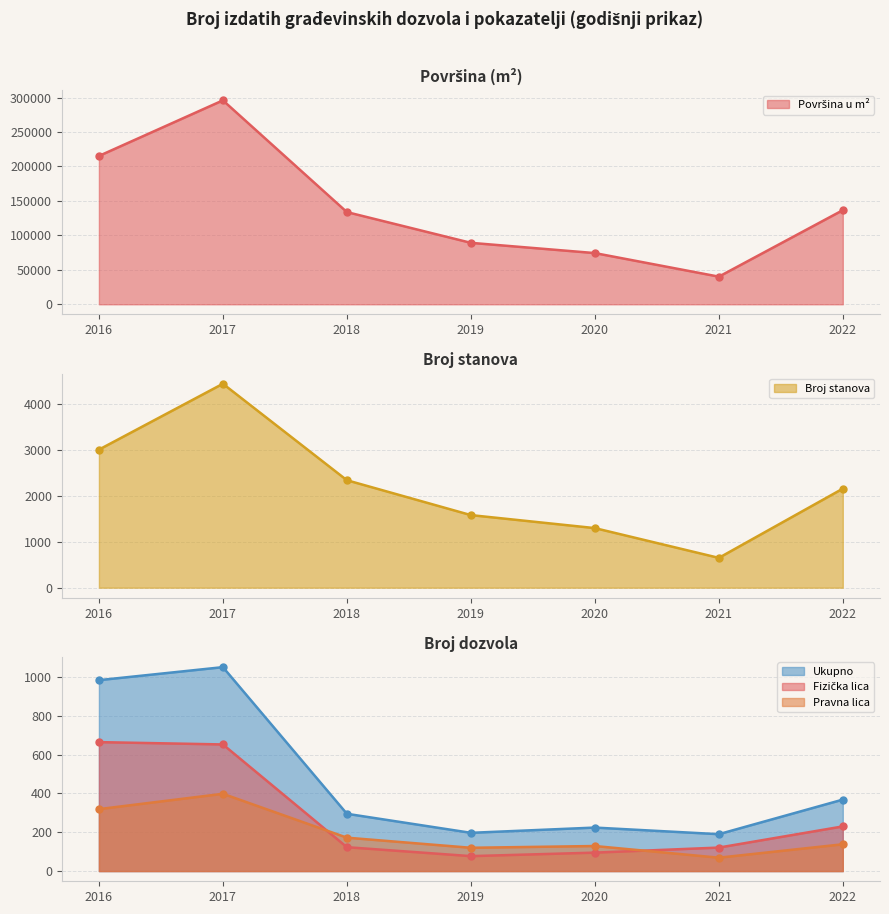

At how many categories does at least one series exceed 35576?

7